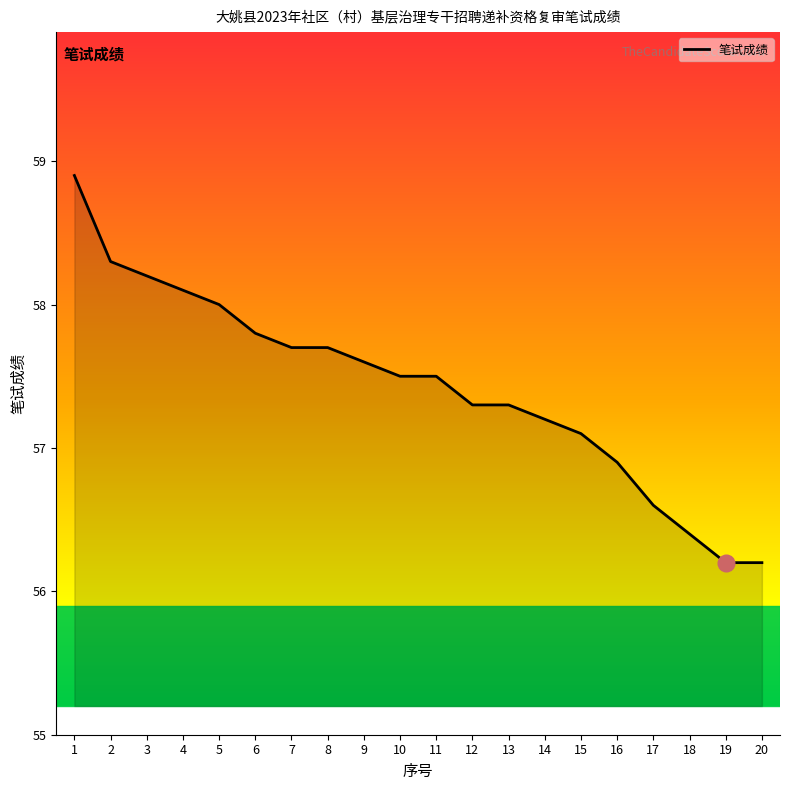

What is the difference between the values at 1 and 20?

2.7